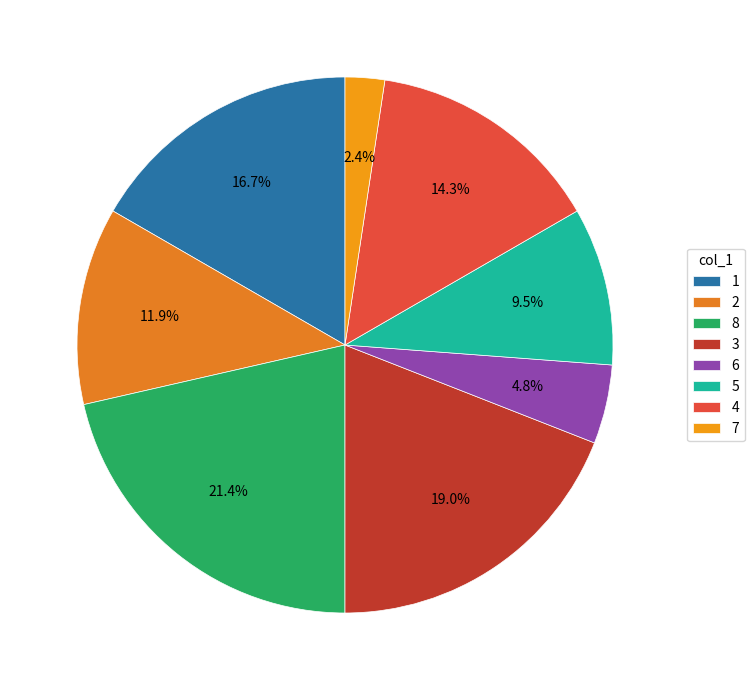

How many segments does this pie chart have?

8